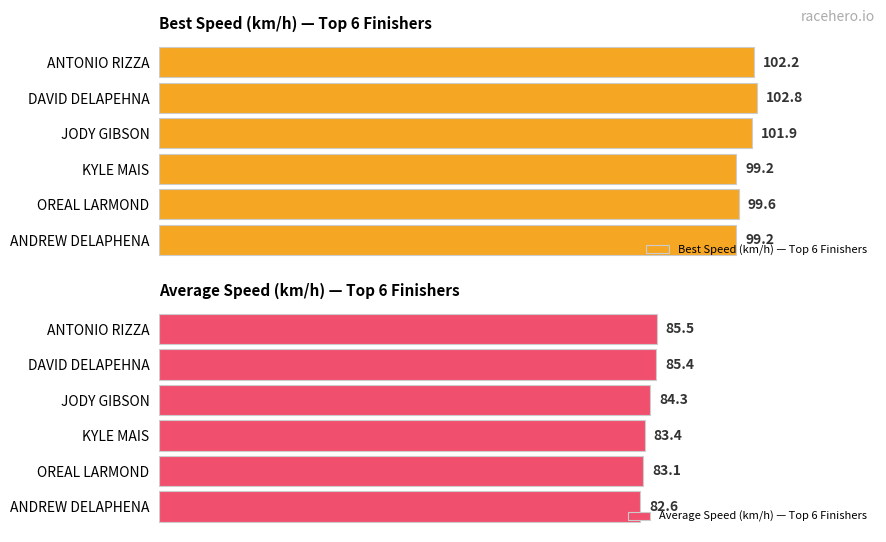

Where is Best Speed (km/h) — Top 6 Finishers nearest to the value 98?

OREAL LARMOND